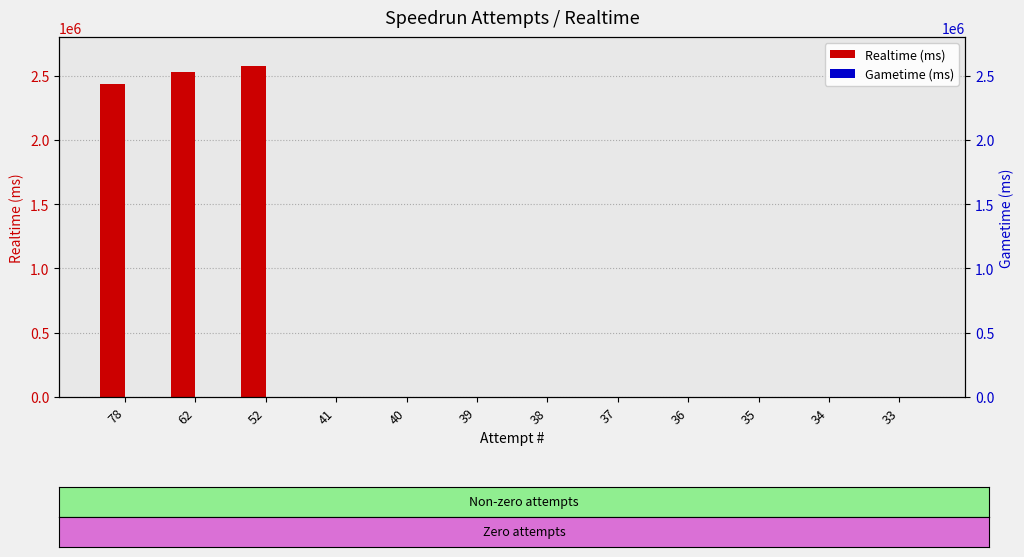

How many distinct data groups are displayed?

2